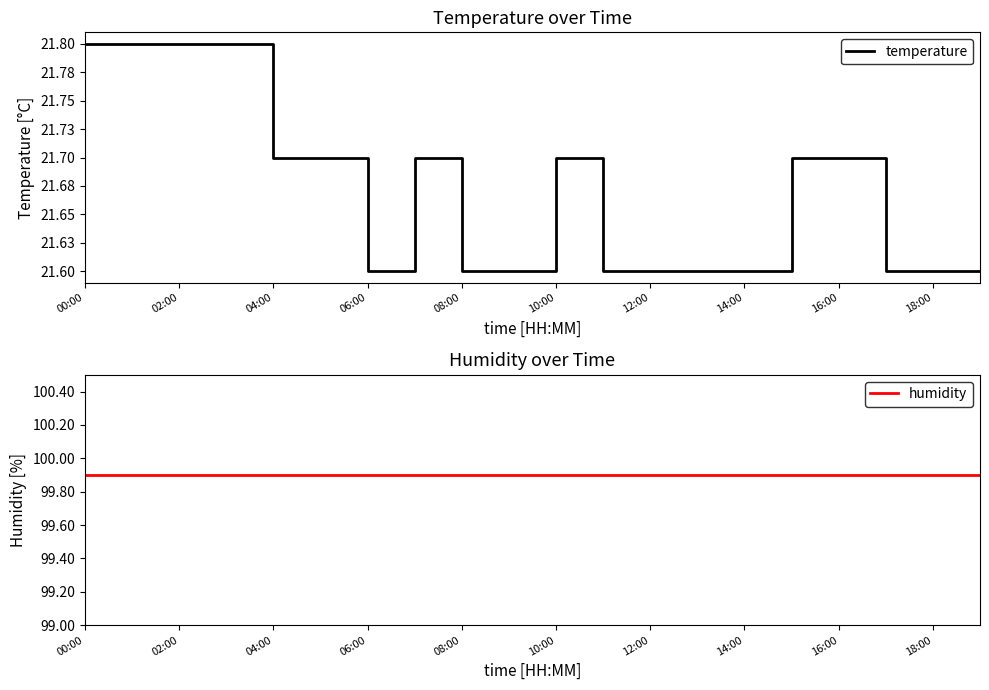

How many distinct data groups are displayed?

2